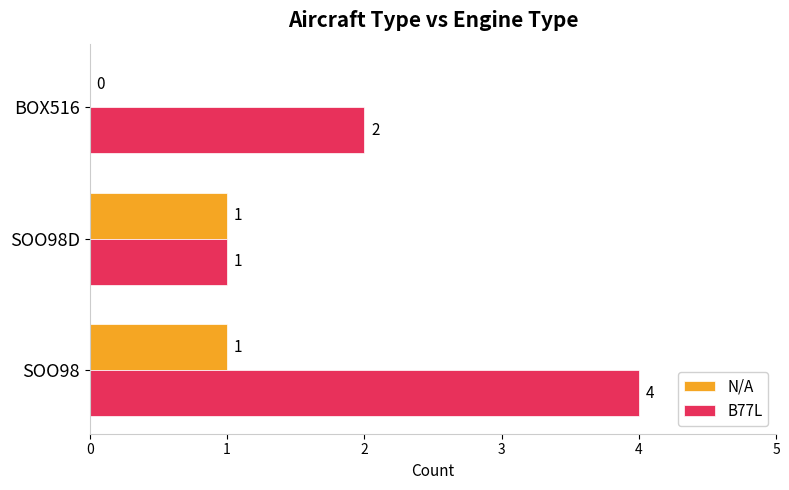

The value of B77L at SOO98D is 1. True or false?

True